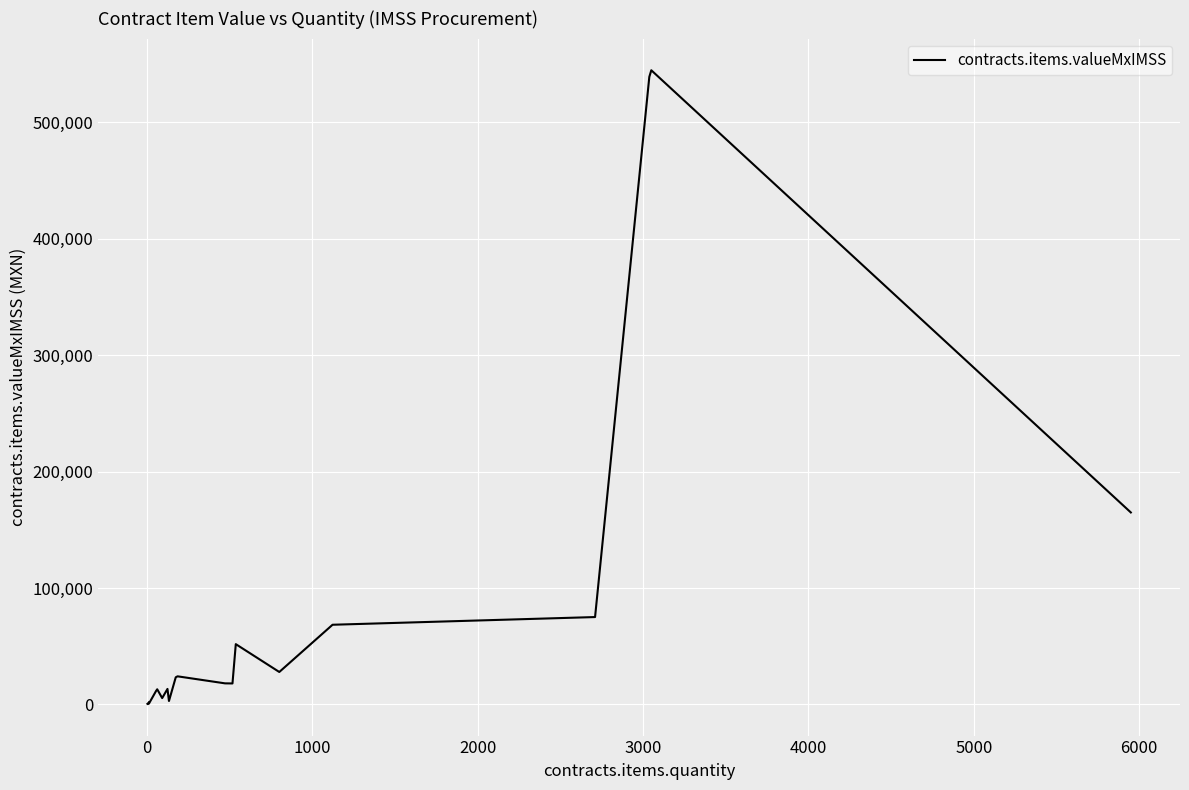

What is the difference between the maximum and minimum values?

544397.3